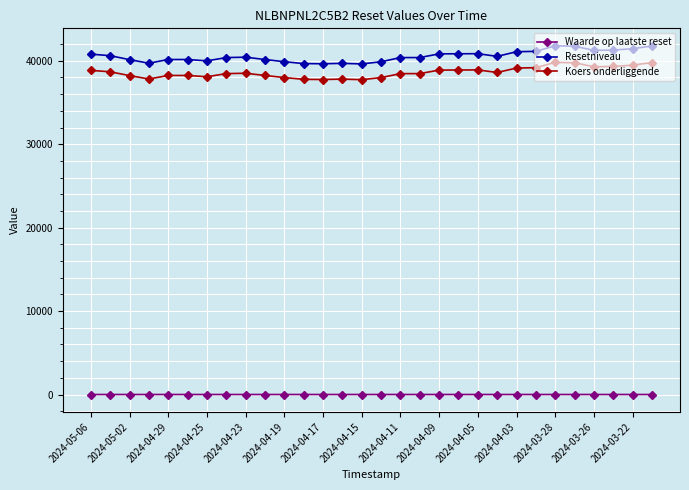

At how many categories does at least one series exceed 36924?

30